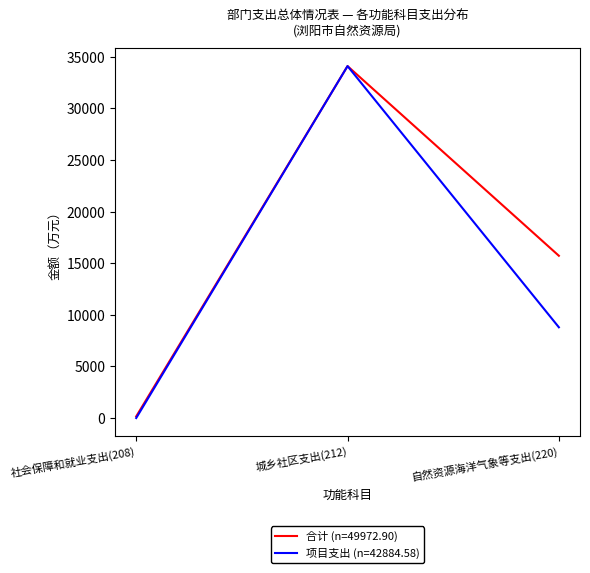

How many lines are shown in the chart?

2